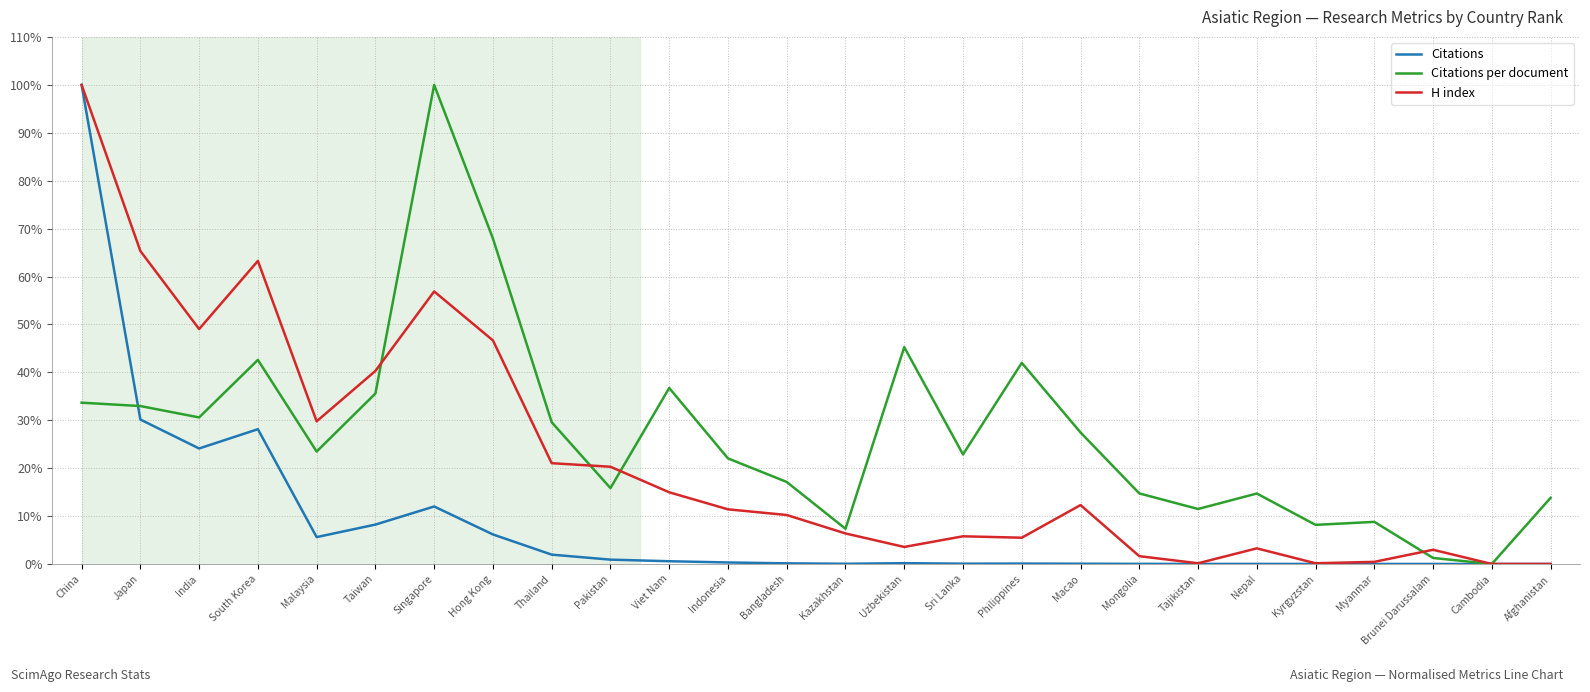

Is it true that H index equals 16.9 at Malaysia?

False